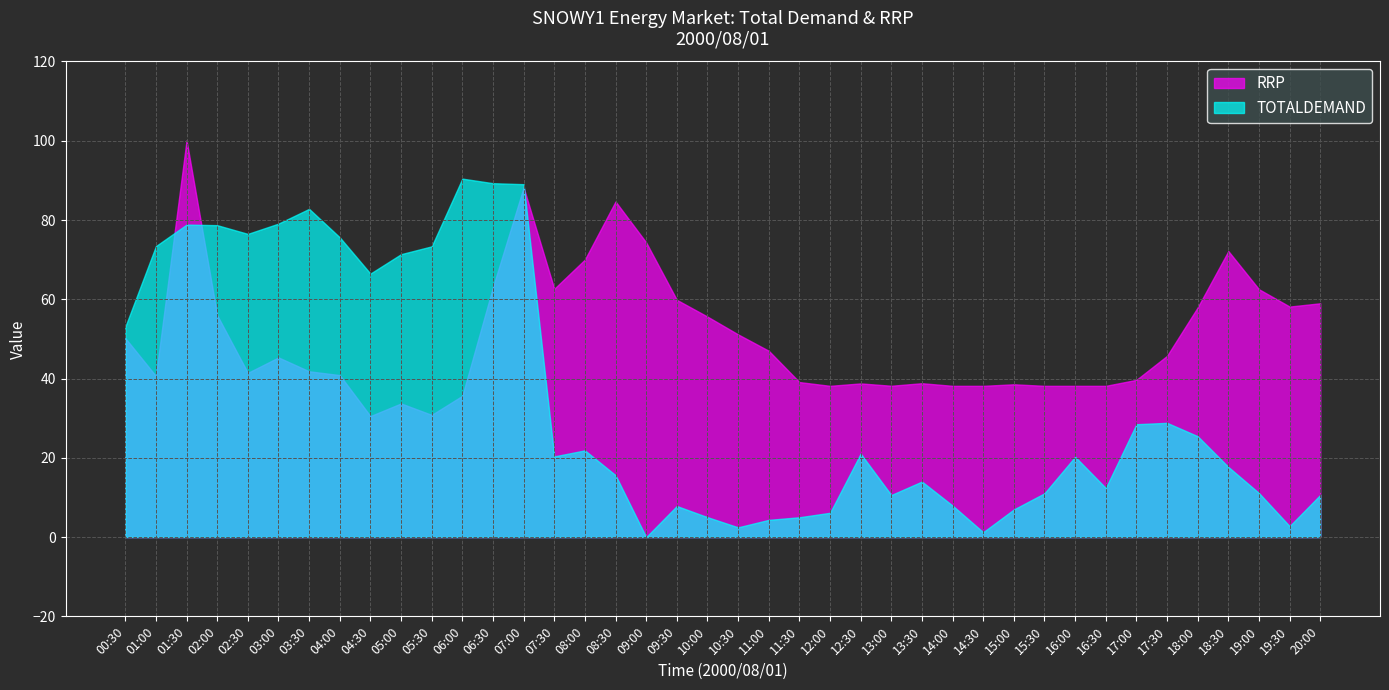

How many interior local valleys does the RRP series have?

8